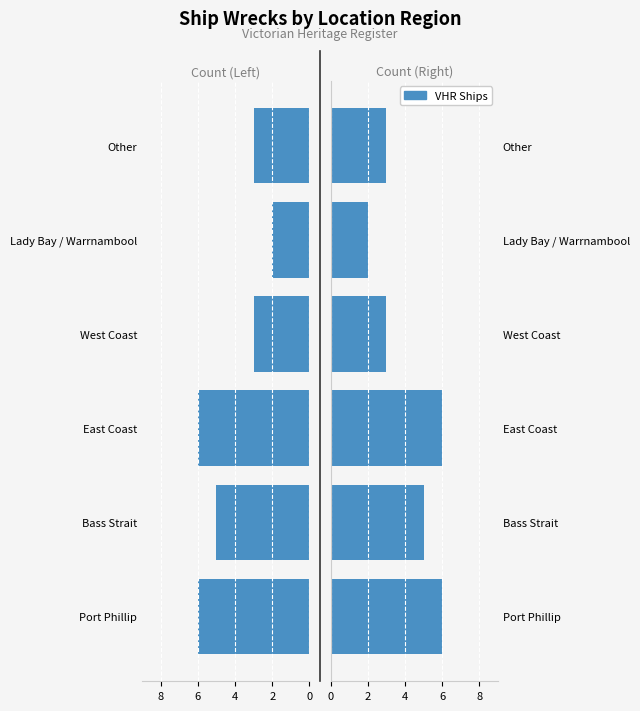

What is the change in value from East Coast to Other?

-3